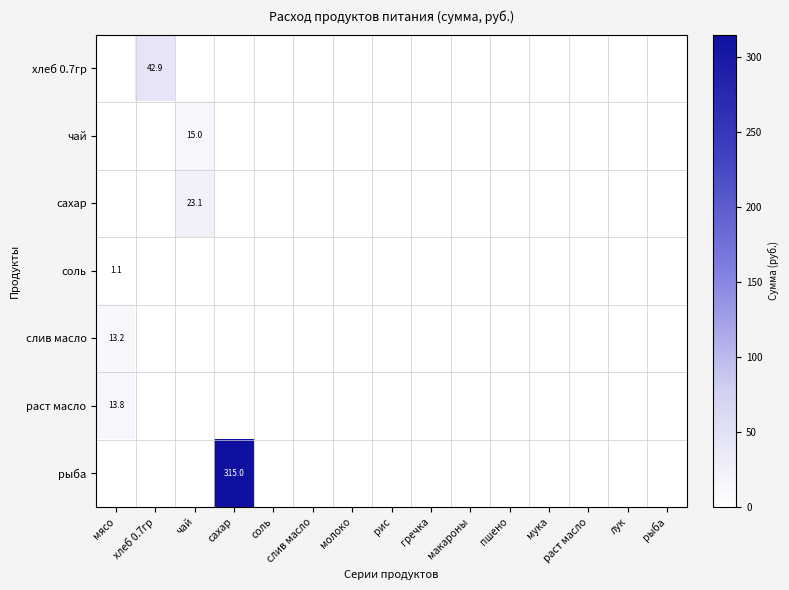

The value of сахар at чай is 11.4. True or false?

False